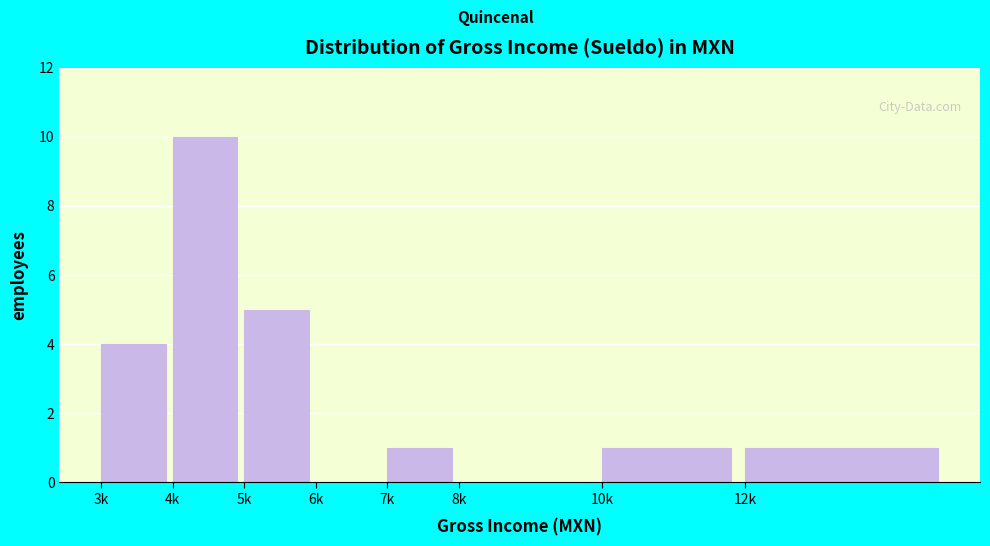

Reading left to right, list all the values displayed in this chart.

3k=4	4k=10	5k=5	6k=0	7k=1	8k=0	10k=1	12k=1